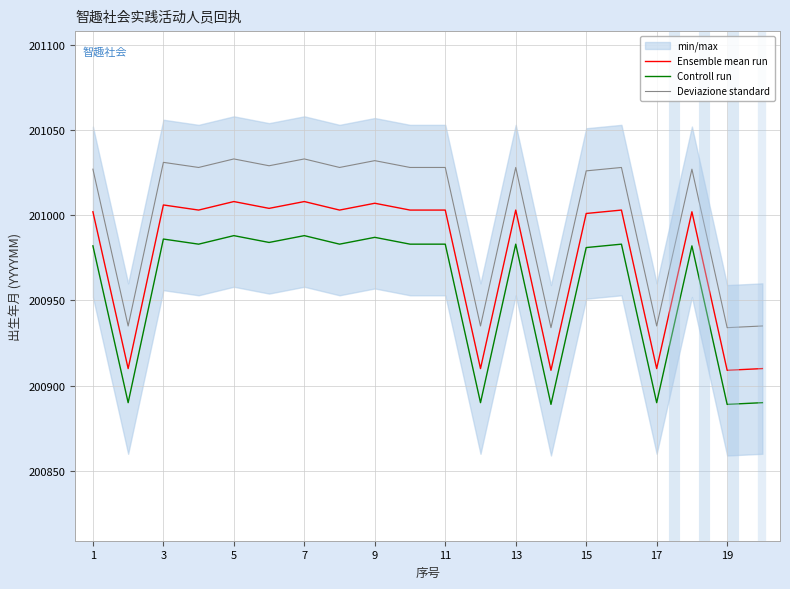

Which series has the widest spread of values?

Ensemble mean run